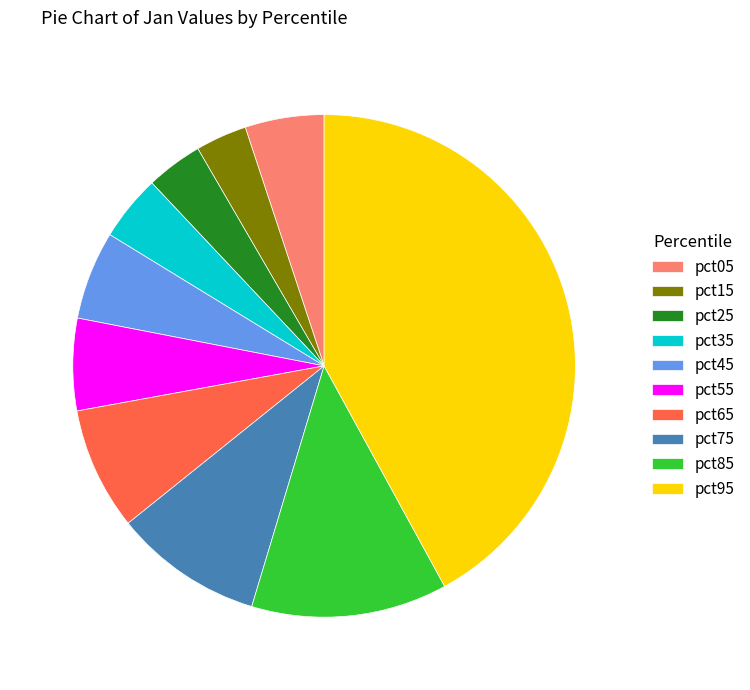

Is it true that pct95 is 54% of the pie?

False